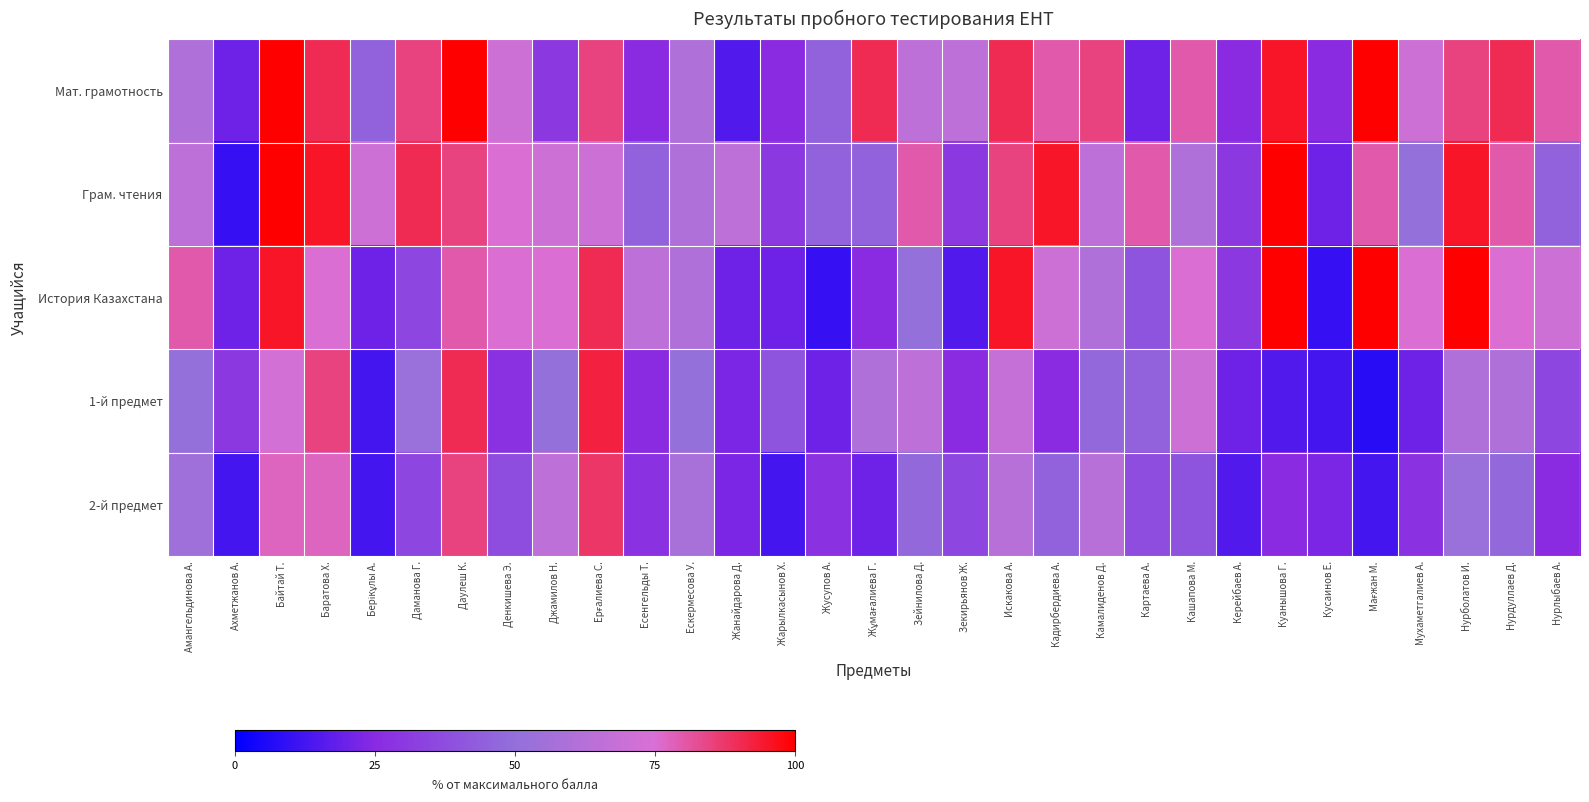

Between Зейнилова Д. and Байтай Т., which is larger?

Байтай Т.